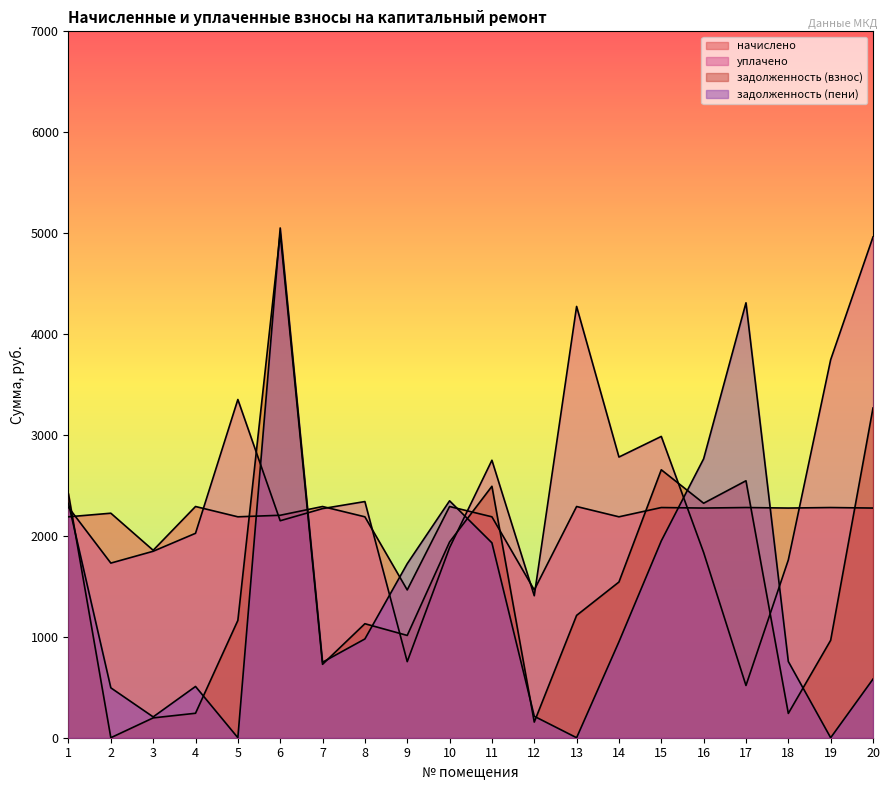

How many values in the уплачено series are below 2270?

10